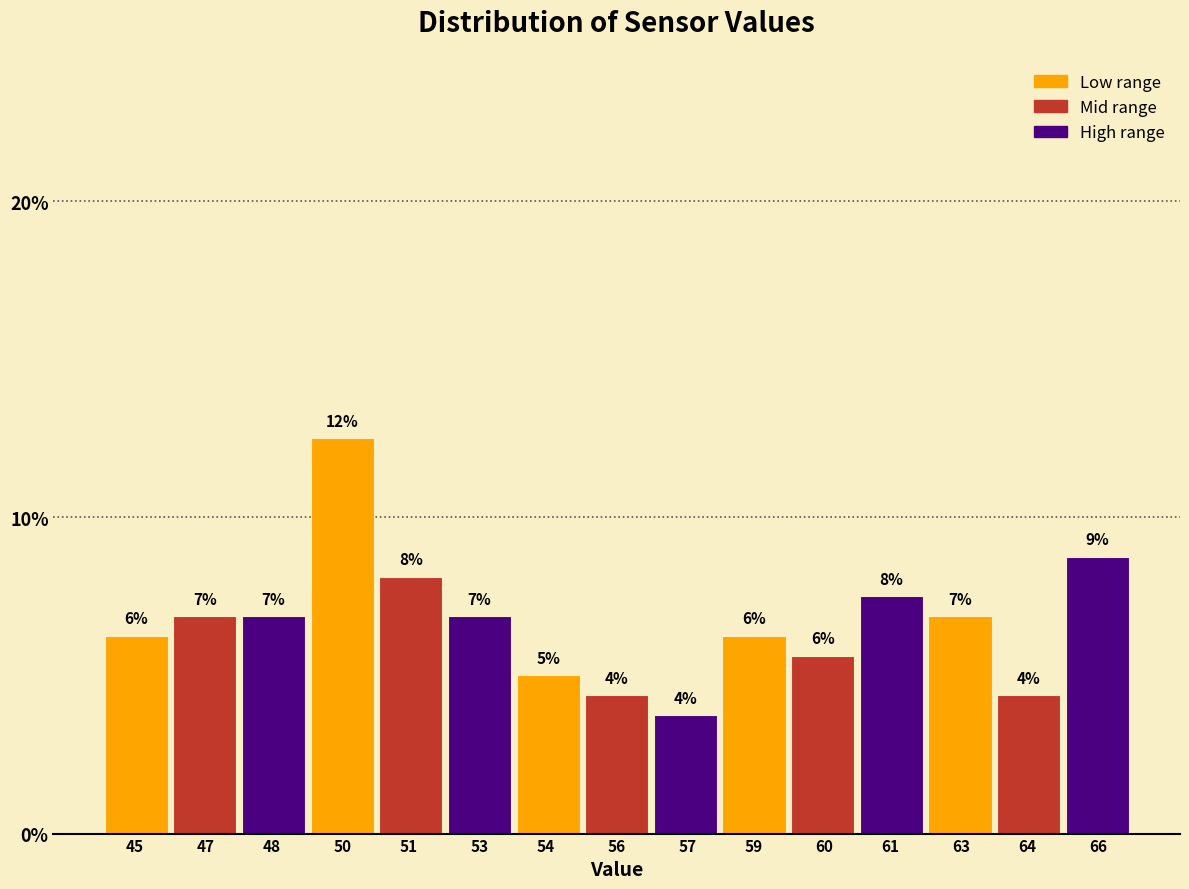

Does the chart contain any negative values?

No